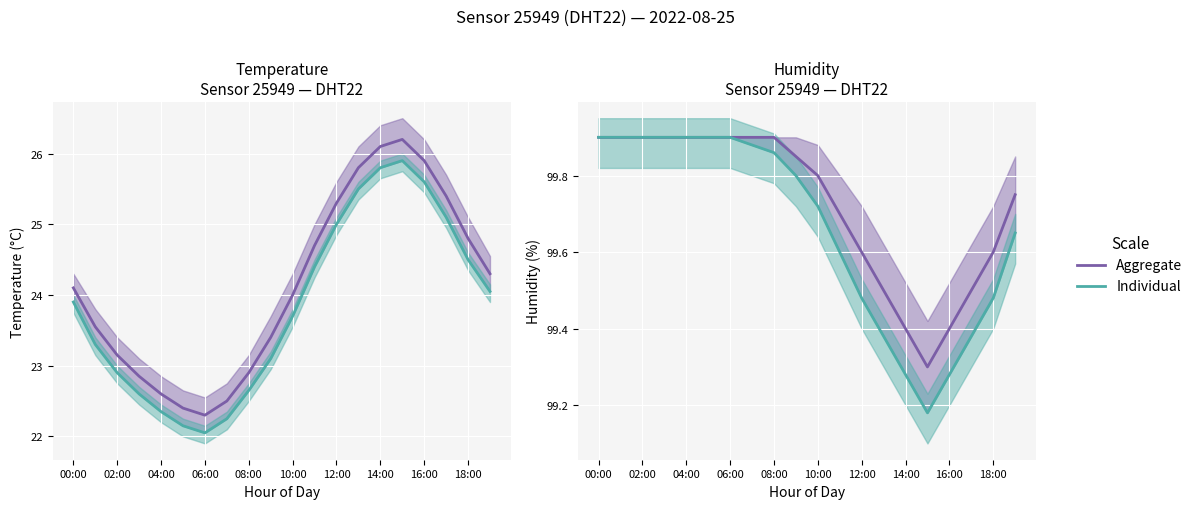

At which label does Individual reach its peak?

00:00